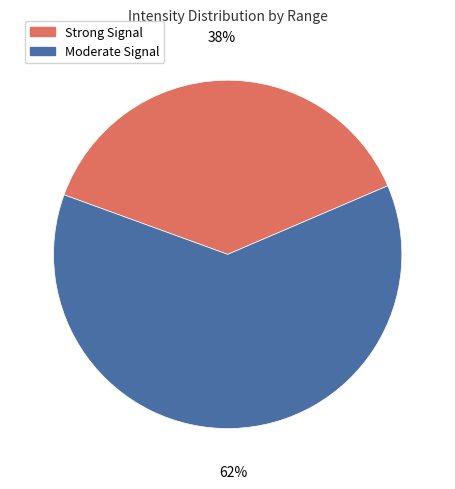

Which slice is the largest?

Moderate Signal